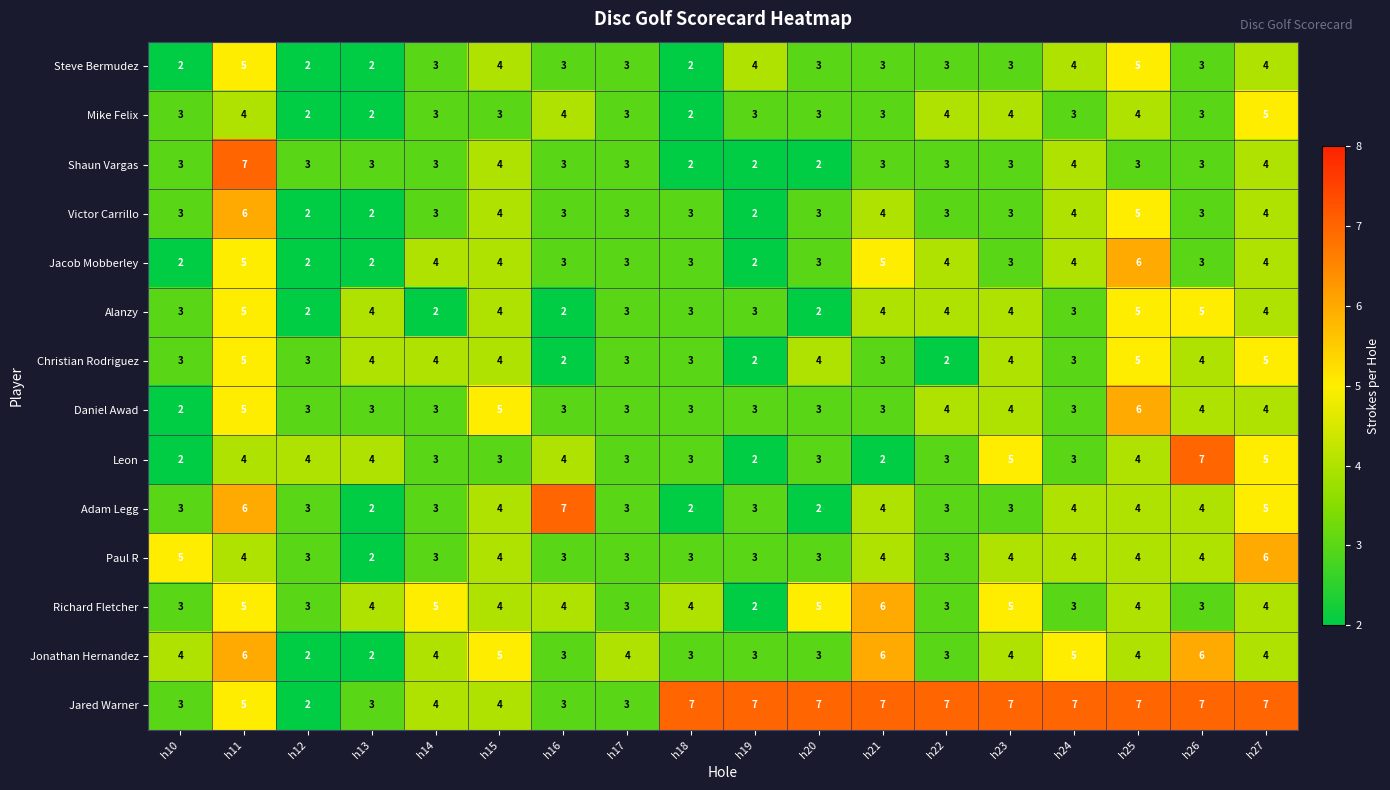

What is the difference between the Adam Legg values at h10 and h16?

4